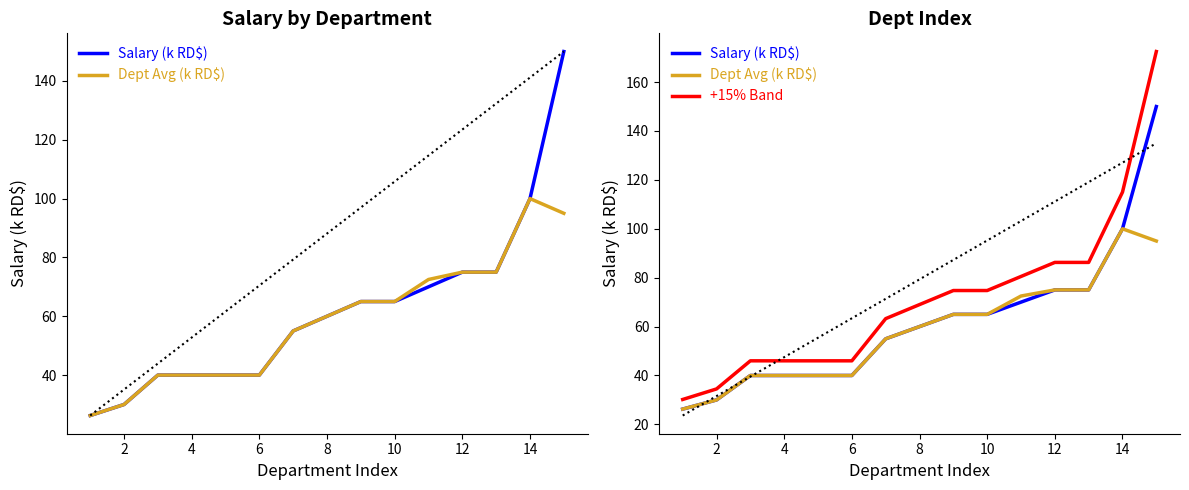

What are all the series names shown in the legend?

Salary (k RD$), Dept Avg (k RD$), +15% Band